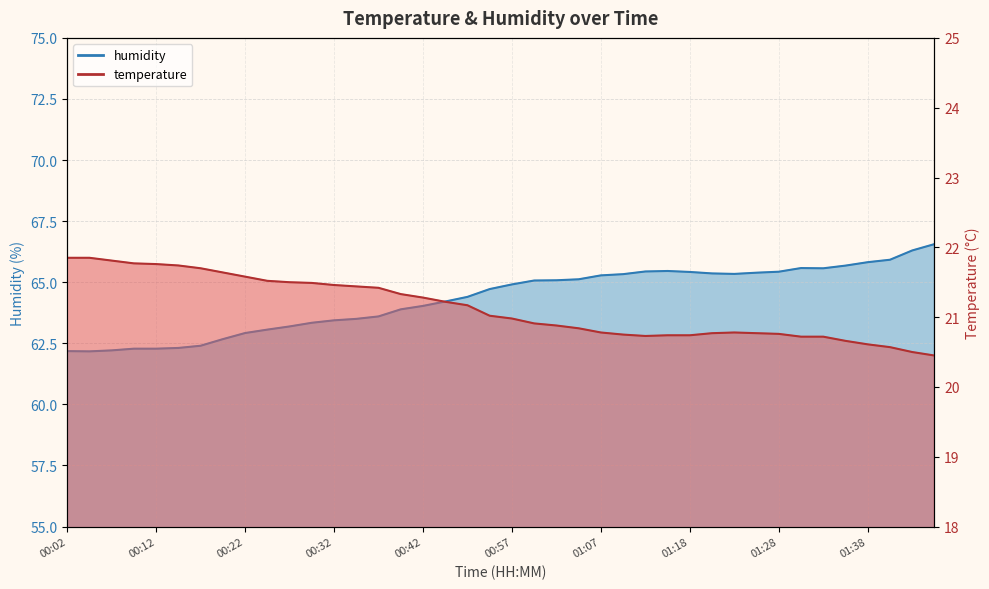

At which label is humidity closest to 64?

00:42